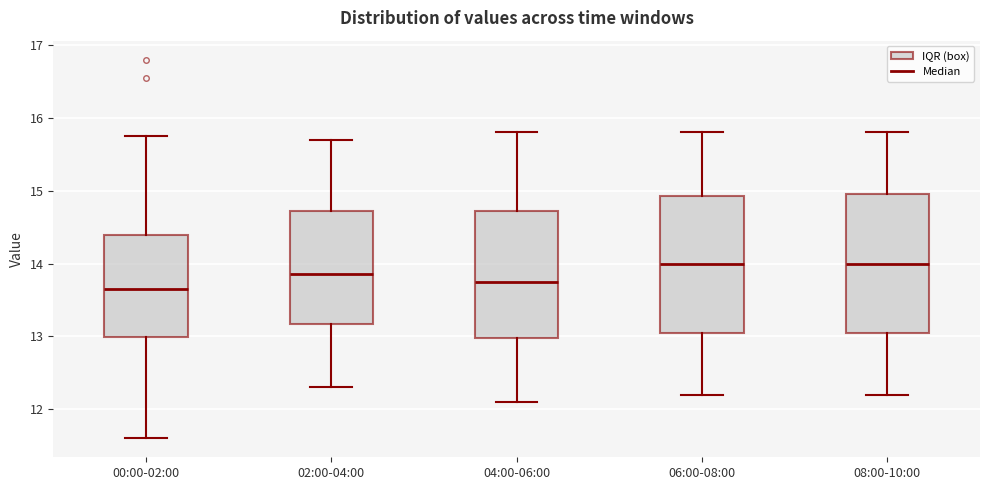

Where does the lower whisker of the box for 04:00-06:00 end on the y-axis? The values are not printed on the chart, so give them approximately, as read against the axis.

12.1